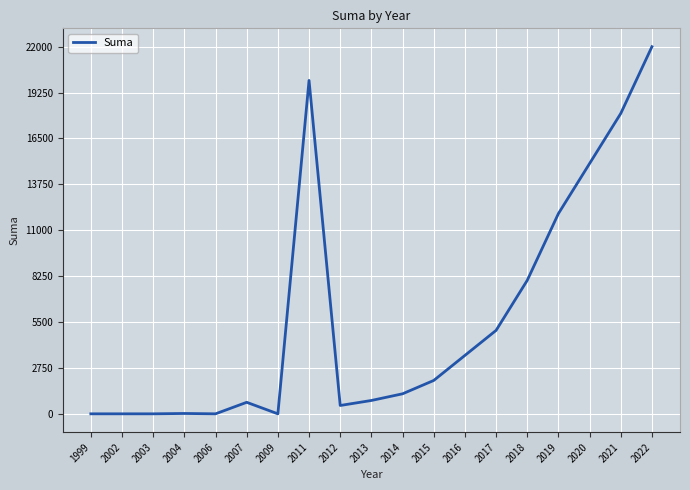

What is the difference between the values at 2017 and 2002?

5000.0